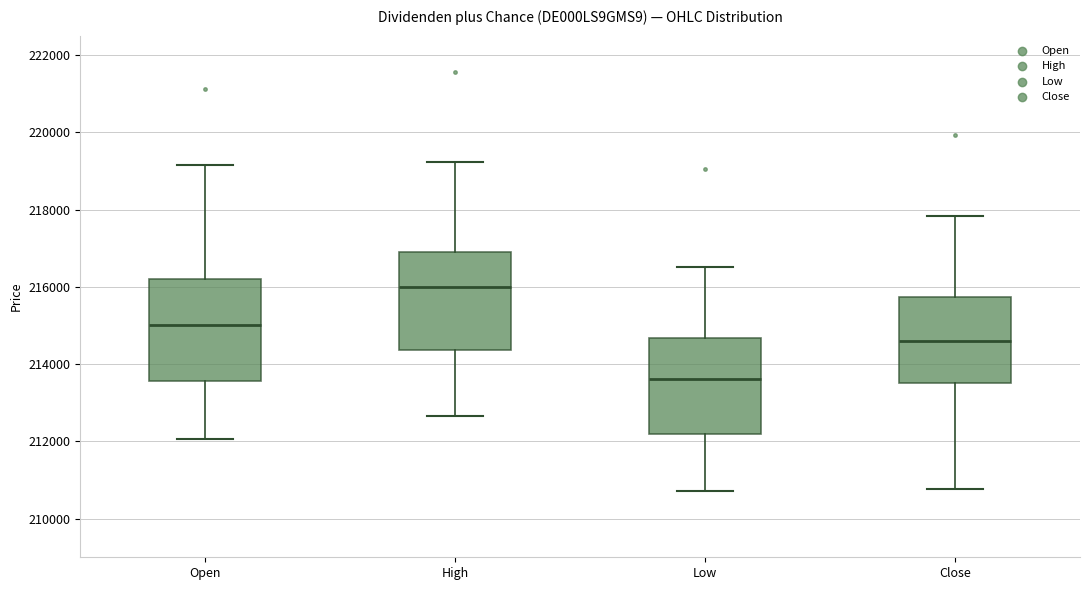

Reading left to right, transcribe this box plot: for each box, give where its median line is, the range the box spans, and where its two whiskers end, as read against the y-axis. The values are not printed on the chart, so give them approximately, as read against the axis.

Open: median 215000, box 213600 to 216200, whiskers 212000 to 219200
High: median 216000, box 214400 to 216800, whiskers 212600 to 219200
Low: median 213600, box 212200 to 214600, whiskers 210800 to 216600
Close: median 214600, box 213600 to 215800, whiskers 210800 to 217800